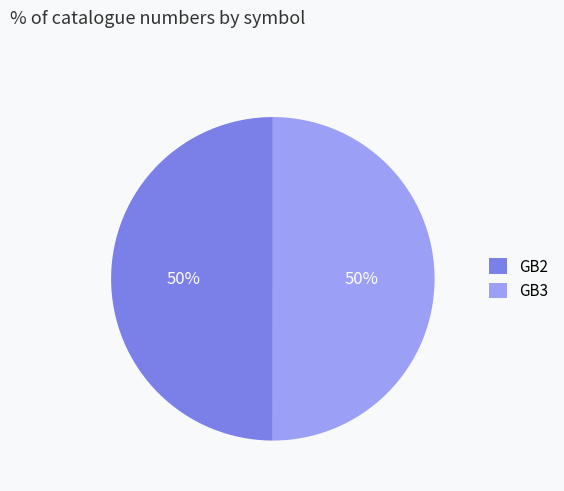

To the nearest percent, what is the average slice percentage?

50%